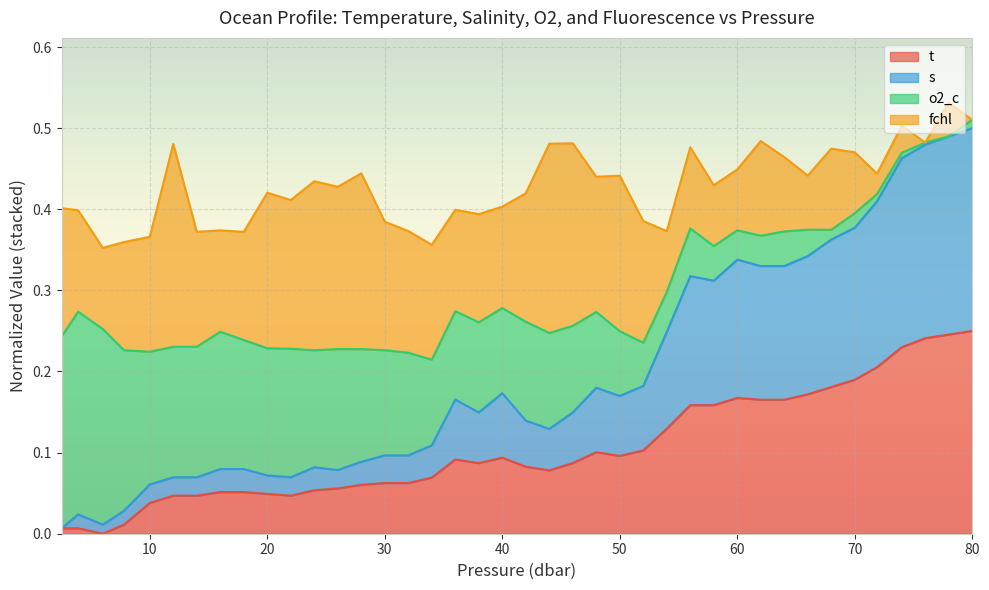

What are all the series names shown in the legend?

t, s, o2_c, fchl